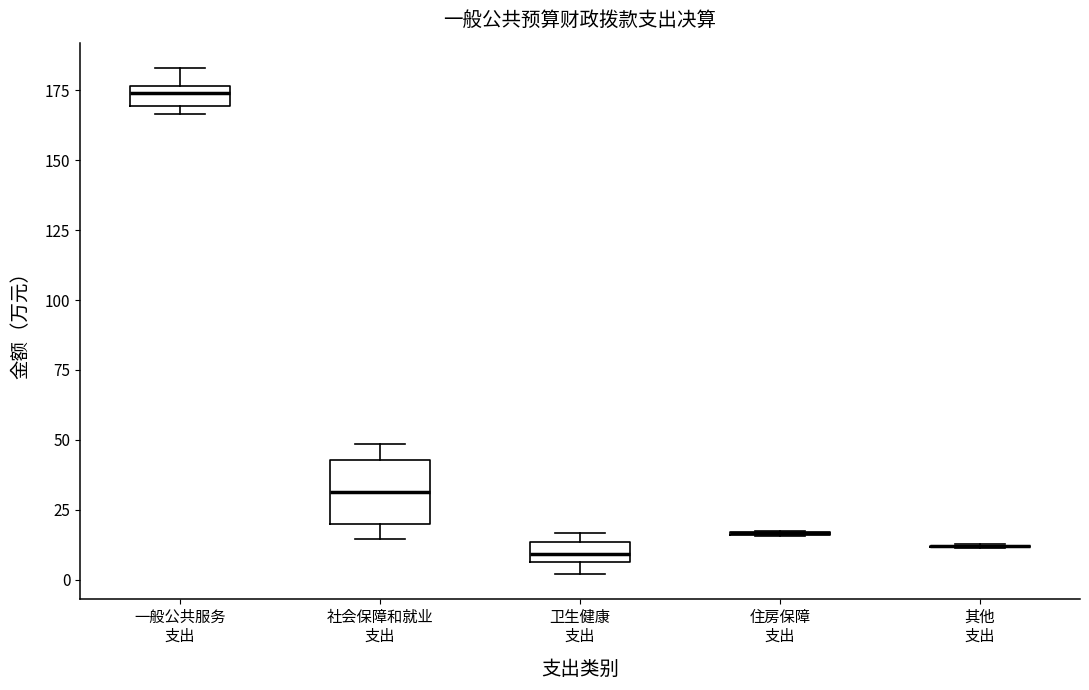

Comparing the boxes themselves (not the whiskers), which one is the tallest?

社会保障和就业 支出